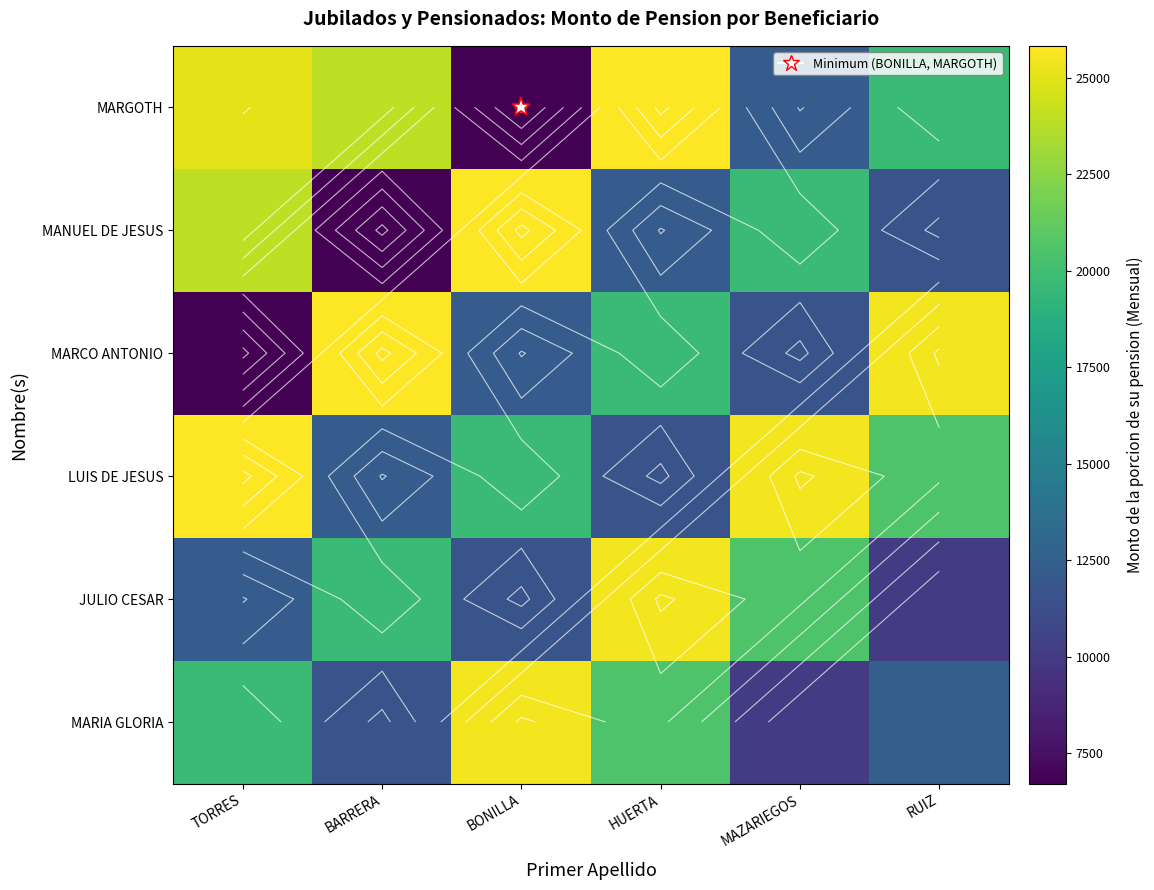

Is it true that MANUEL DE JESUS equals 23960.5 at TORRES?

True